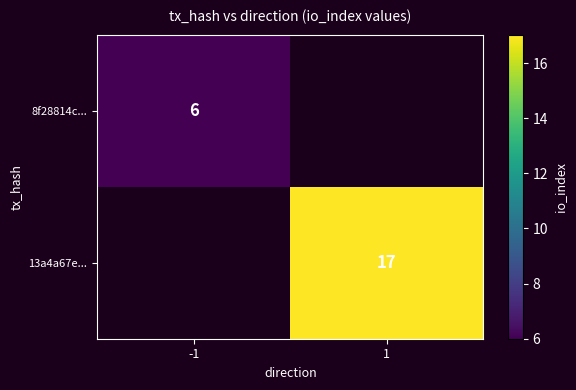

Is it true that 8f28814c... equals 6 at -1?

True